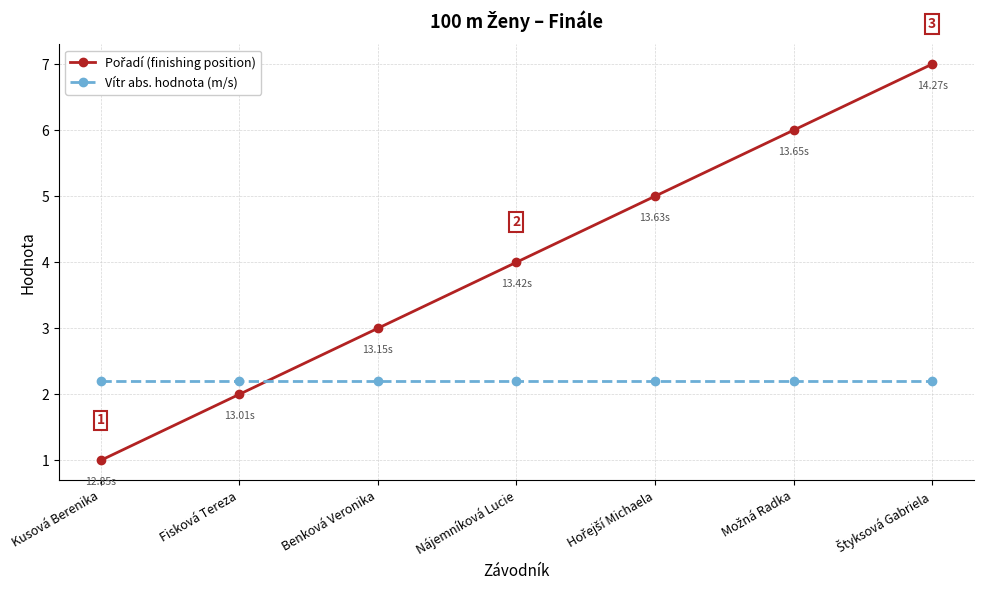

What is the label of the 3rd point from the left?

Benková Veronika